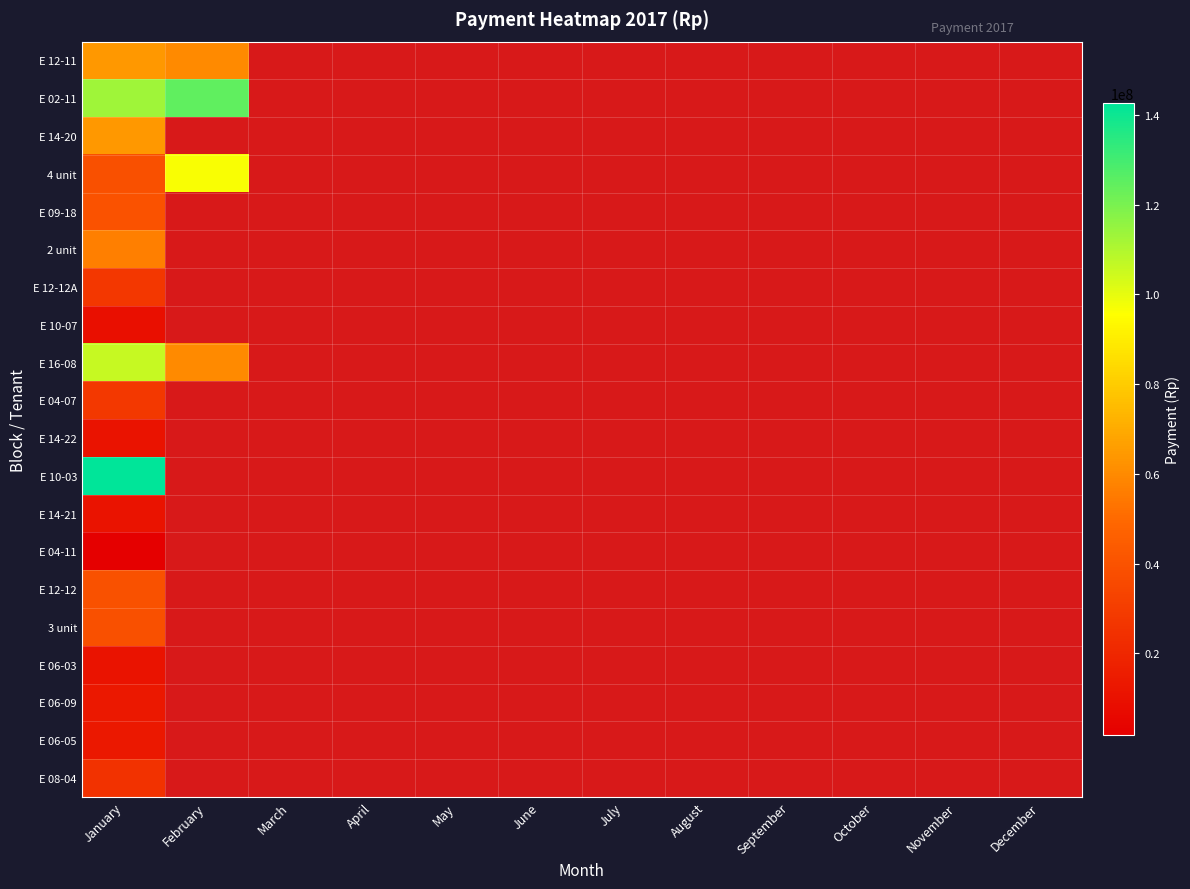

Rank the series at September from lowest to highest value.

E 12-11, E 02-11, E 14-20, 4 unit, E 09-18, 2 unit, E 12-12A, E 10-07, E 16-08, E 04-07, E 14-22, E 10-03, E 14-21, E 04-11, E 12-12, 3 unit, E 06-03, E 06-09, E 06-05, E 08-04